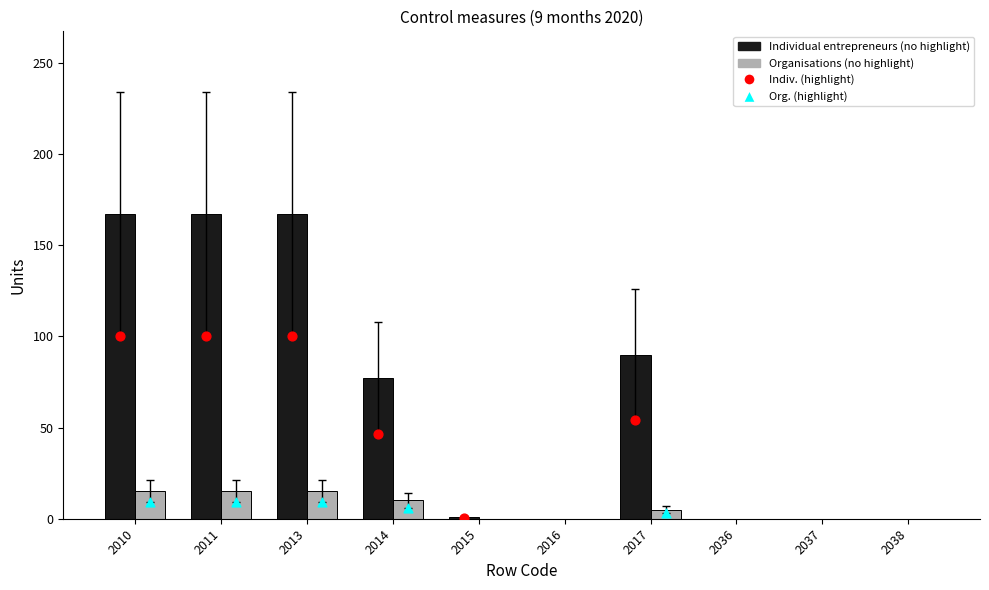

At how many categories does at least one series exceed 93?

3